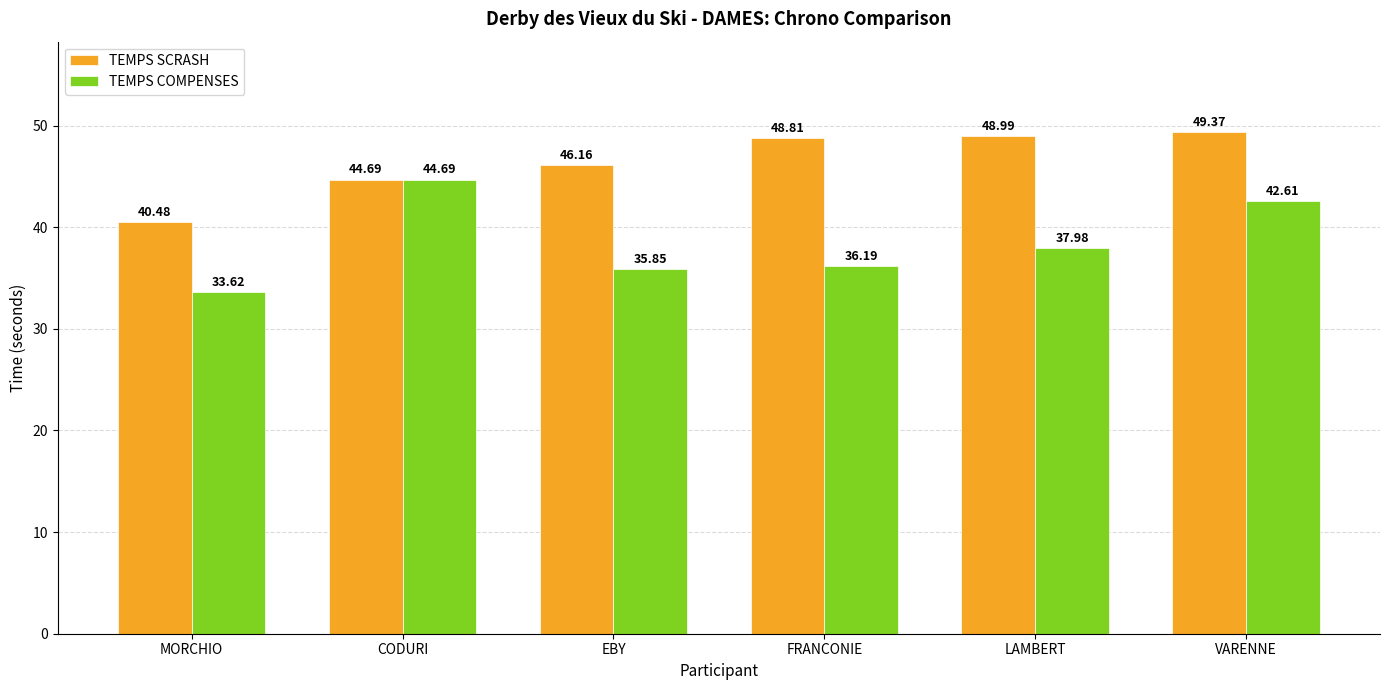

What are all the series names shown in the legend?

TEMPS SCRASH, TEMPS COMPENSES